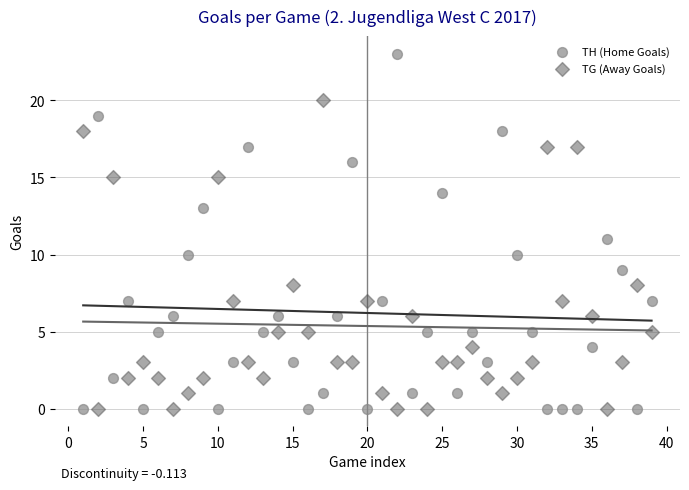

Which series contains the highest Y value?

TH (Home Goals)